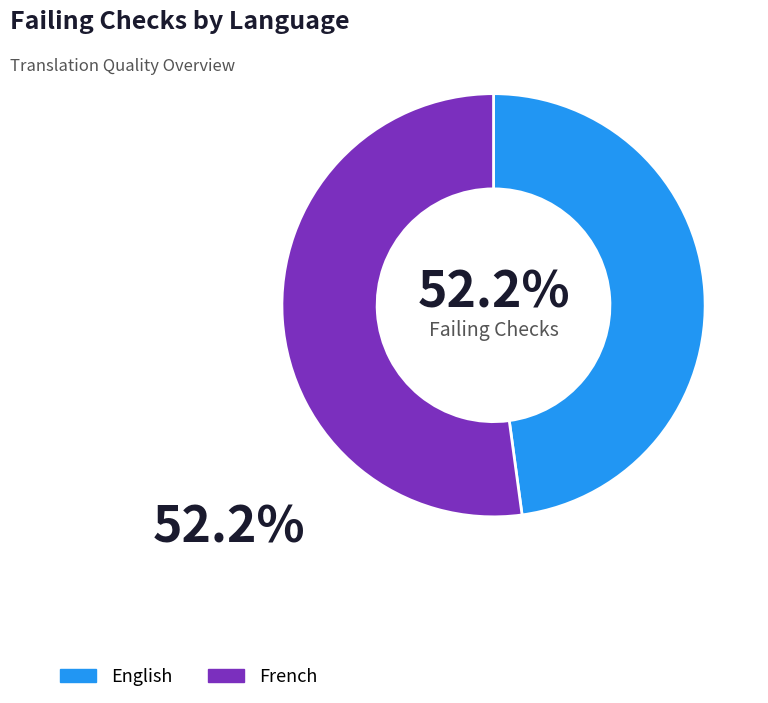

Which category accounts for the majority?

French